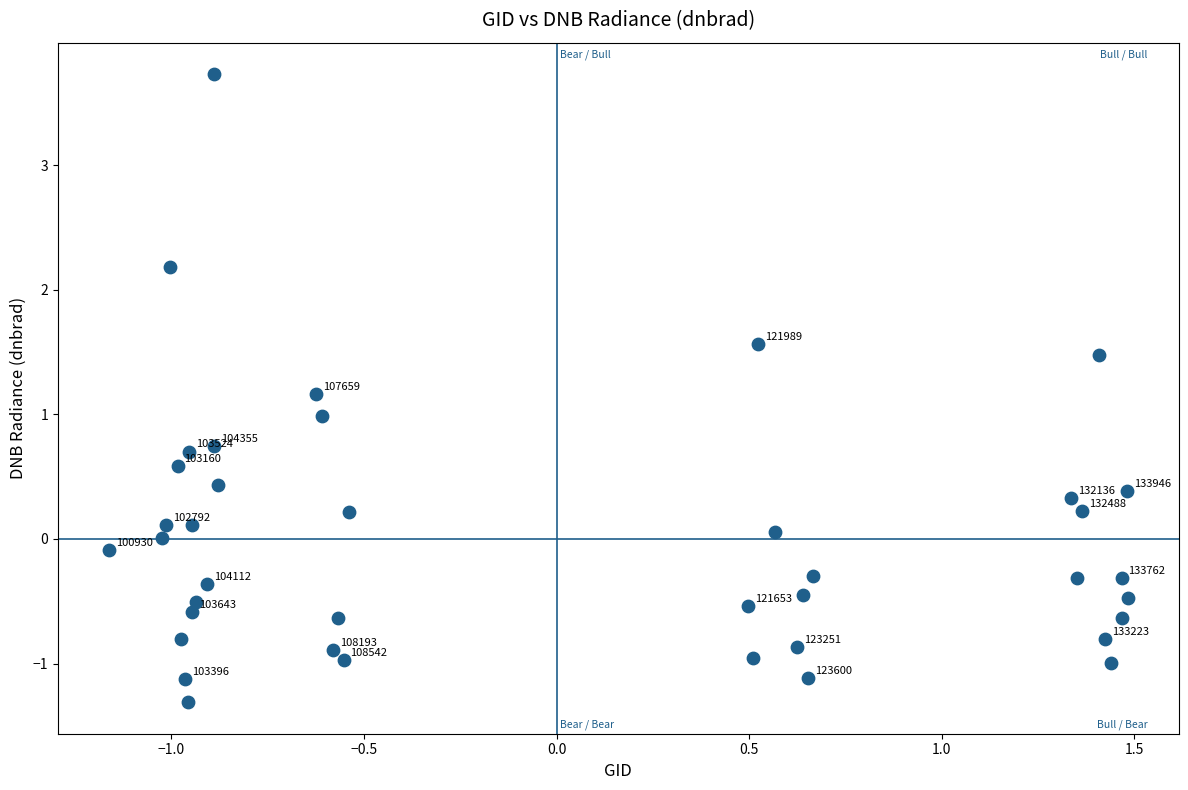

What is the range of Y values (max minus min)?

5.0